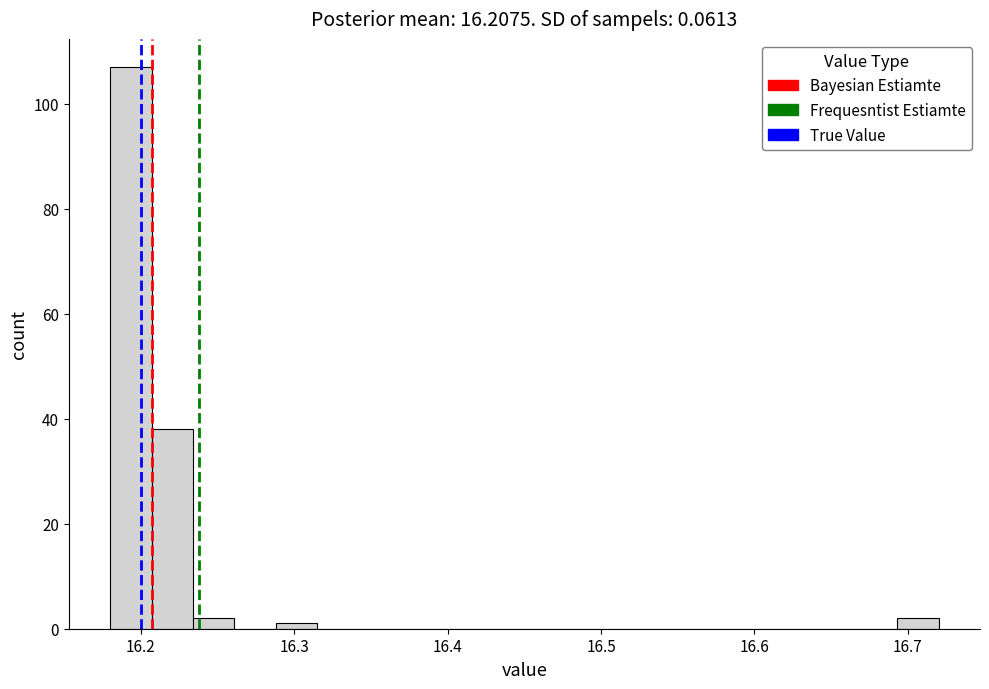

Around what value on the x-axis is the tallest bar? Give the approximate position of its centre, as read against the axis.

16.19